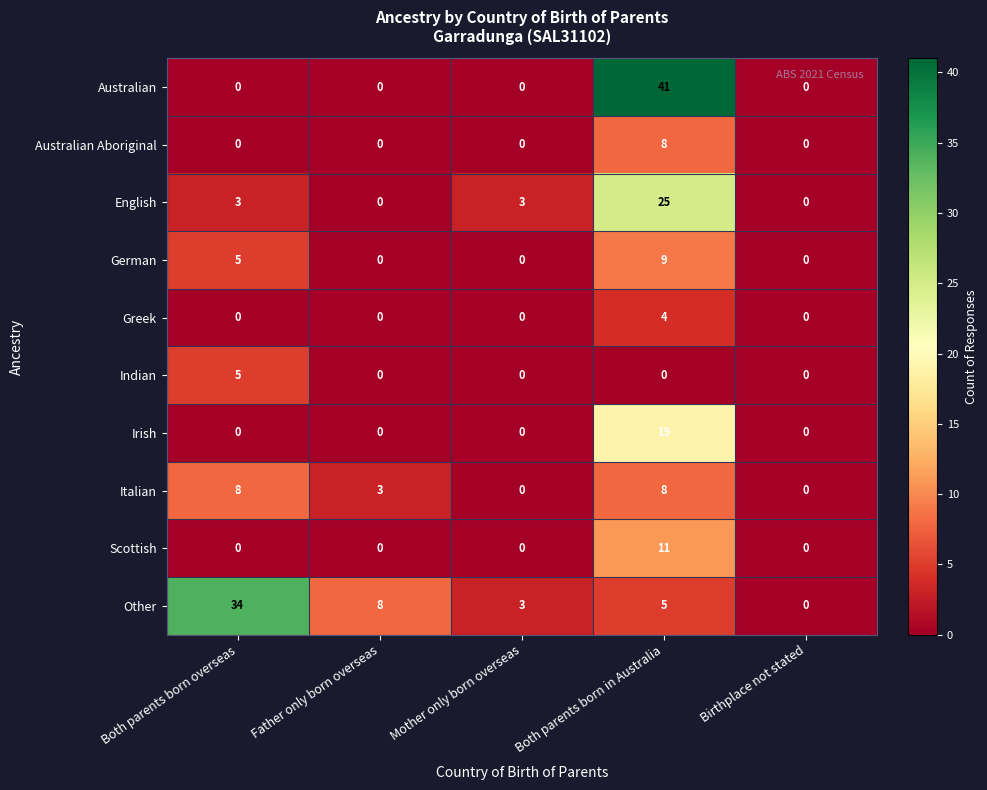

The English series shows 0 at Birthplace not stated. True or false?

True